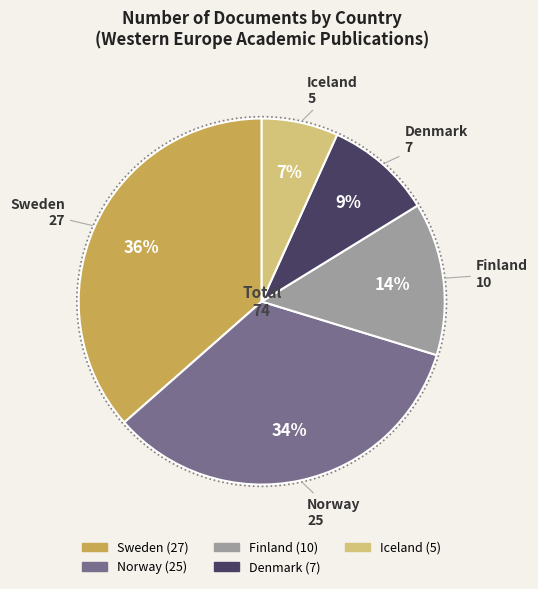

True or false: Denmark accounts for 9% of the total.

True